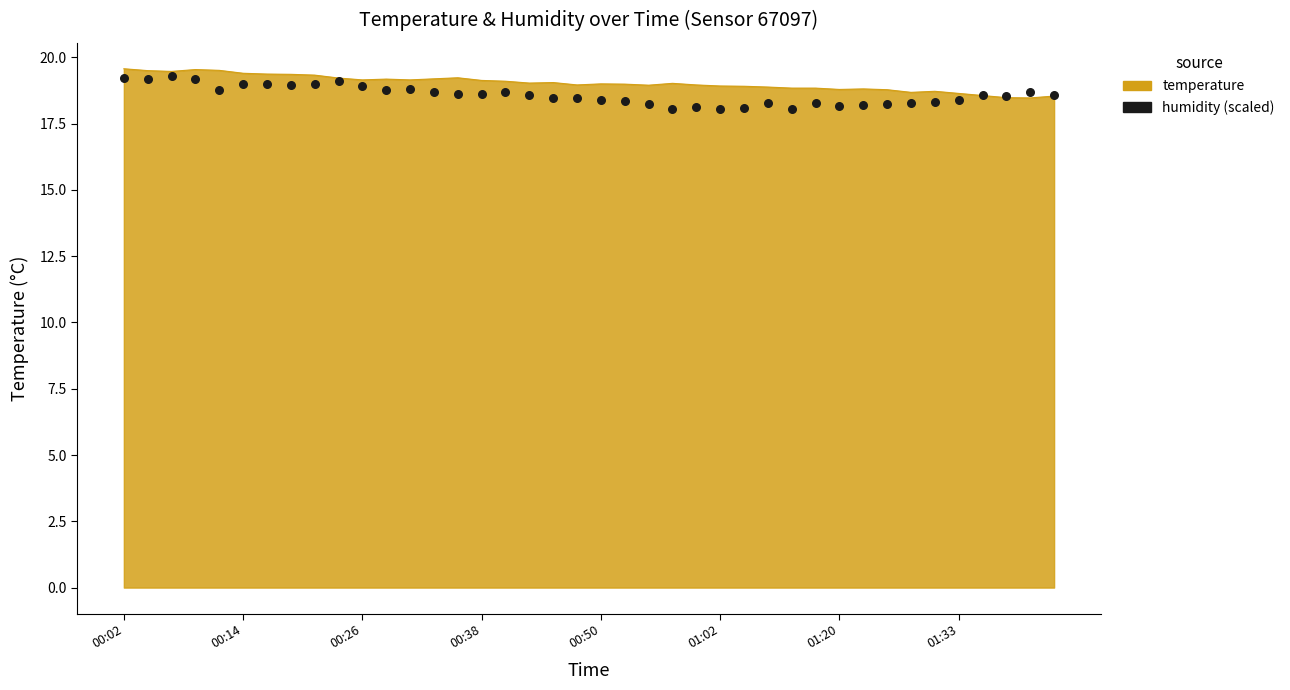

Approximately how many times larger is the value at 37 compared to 17?

1.0